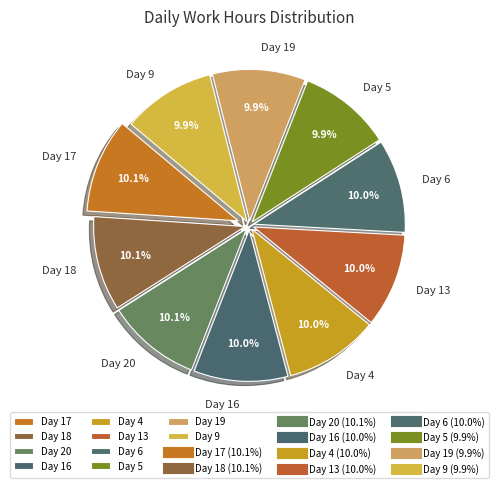

Does any single category account for the majority?

No